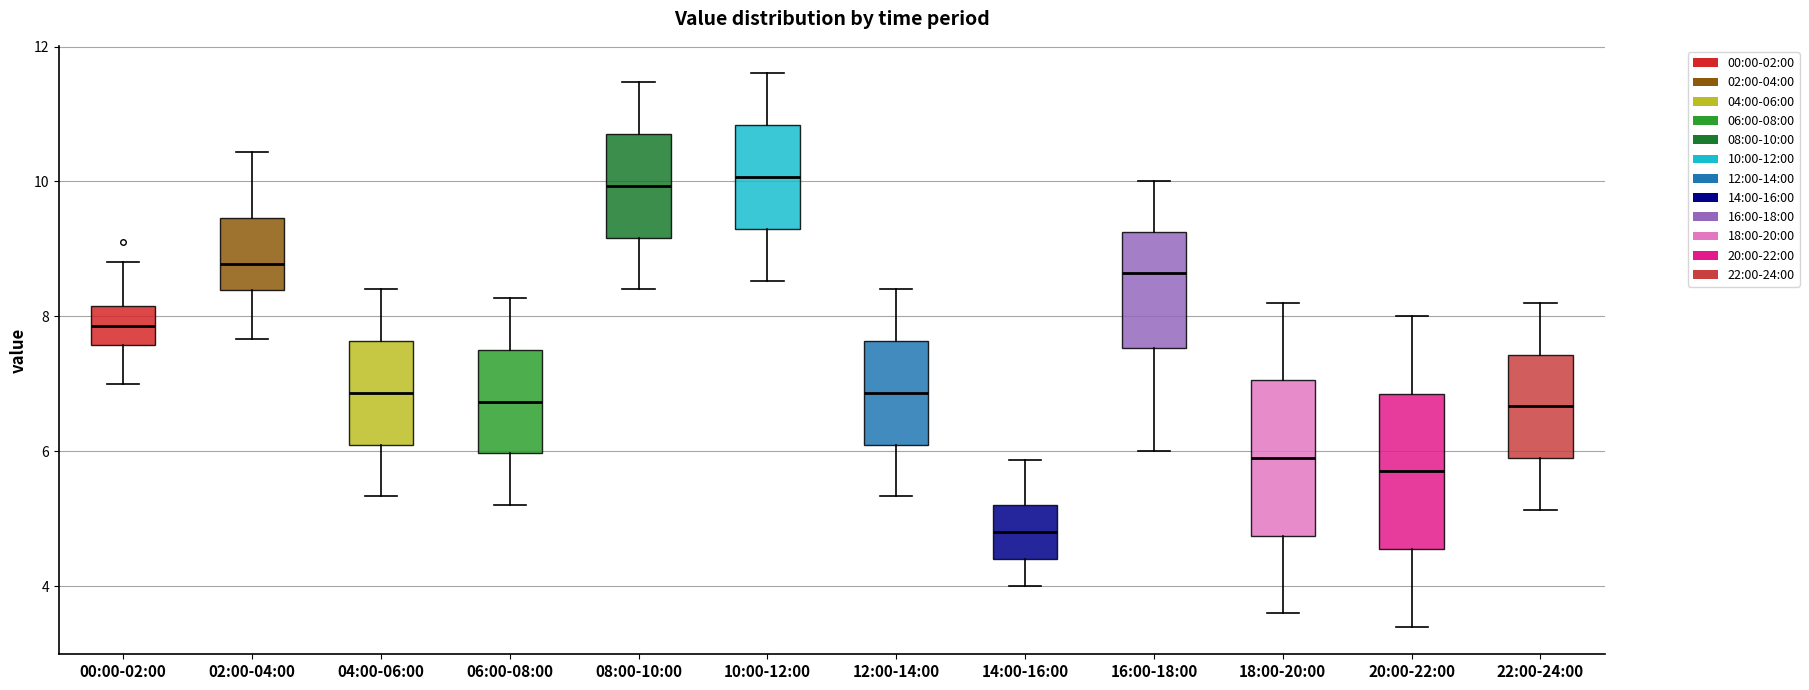

Reading left to right, transcribe this box plot: for each box, give where its median line is, the range the box spans, and where its two whiskers end, as read against the y-axis. The values are not printed on the chart, so give them approximately, as read against the axis.

00:00-02:00: median 7.8, box 7.6 to 8.2, whiskers 7.0 to 8.8
02:00-04:00: median 8.8, box 8.4 to 9.4, whiskers 7.6 to 10.4
04:00-06:00: median 6.8, box 6.0 to 7.6, whiskers 5.4 to 8.4
06:00-08:00: median 6.8, box 6.0 to 7.6, whiskers 5.2 to 8.2
08:00-10:00: median 10.0, box 9.2 to 10.8, whiskers 8.4 to 11.4
10:00-12:00: median 10.0, box 9.2 to 10.8, whiskers 8.6 to 11.6
12:00-14:00: median 6.8, box 6.0 to 7.6, whiskers 5.4 to 8.4
14:00-16:00: median 4.8, box 4.4 to 5.2, whiskers 4.0 to 5.8
16:00-18:00: median 8.6, box 7.6 to 9.2, whiskers 6.0 to 10.0
18:00-20:00: median 6.0, box 4.8 to 7.0, whiskers 3.6 to 8.2
20:00-22:00: median 5.8, box 4.6 to 6.8, whiskers 3.4 to 8.0
22:00-24:00: median 6.6, box 5.8 to 7.4, whiskers 5.2 to 8.2